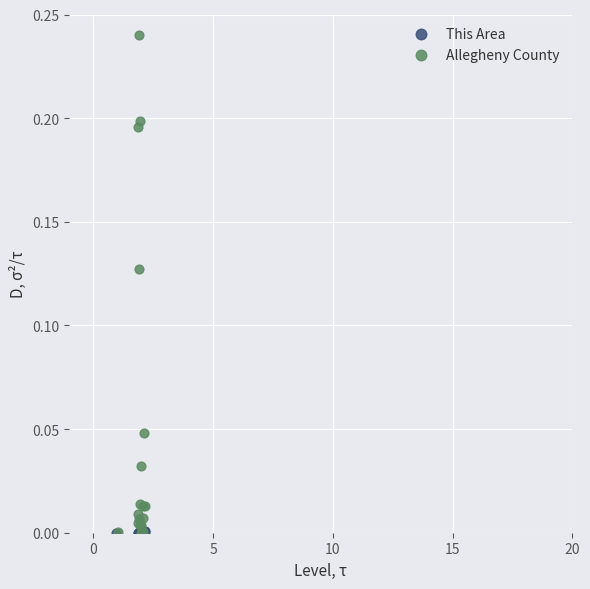

What are all the series names shown in the legend?

This Area, Allegheny County